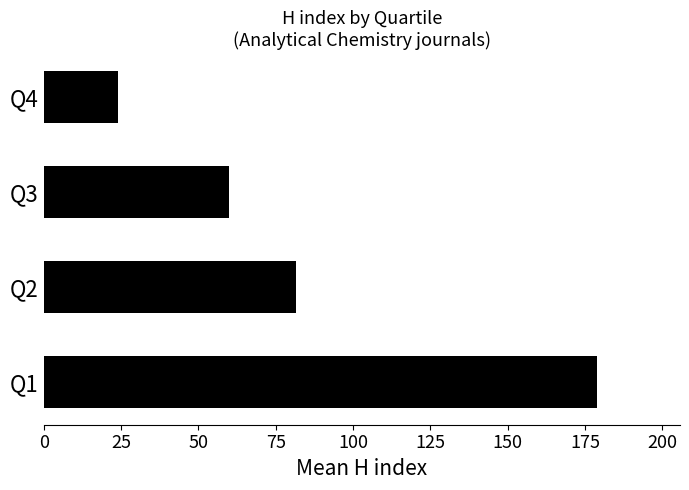

Rank the categories by value from lowest to highest.

Q4, Q3, Q2, Q1